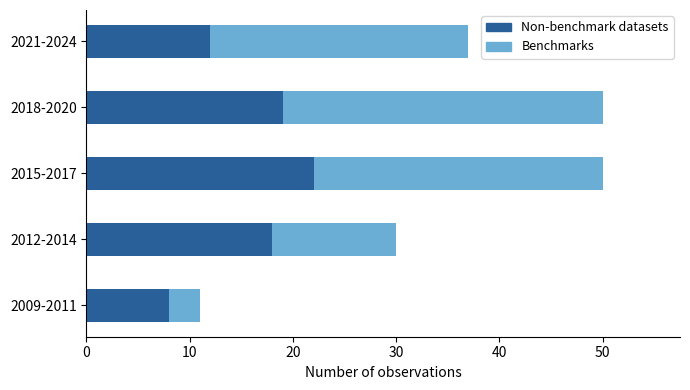

What is the approximate value of Non-benchmark datasets at 2012-2014?

18